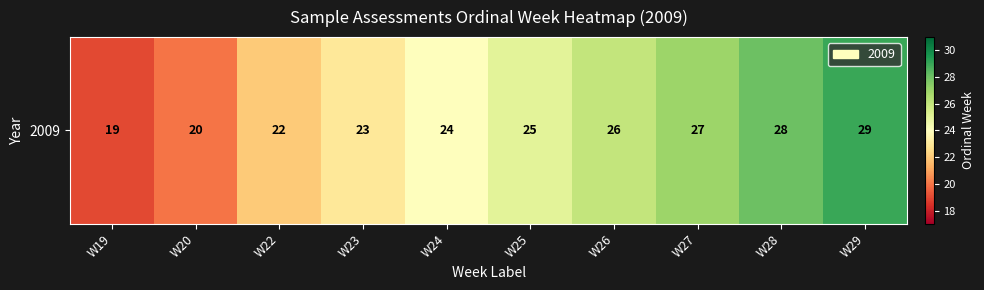

Reading left to right, extract all data points from this chart.

19	20	22	23	24	25	26	27	28	29